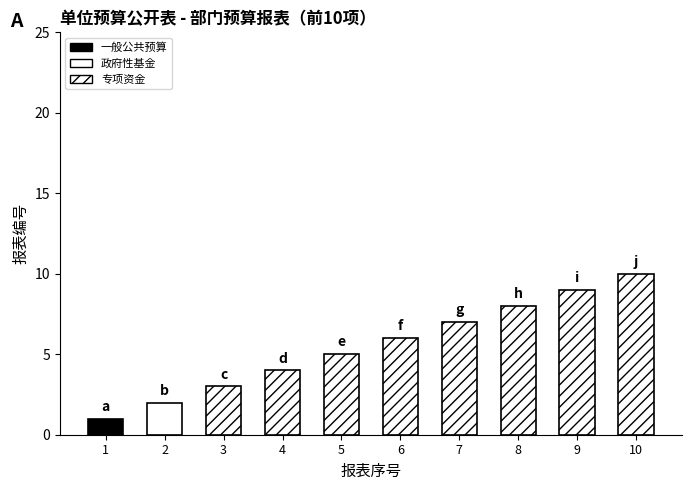

How many values are between 3 and 8?

6